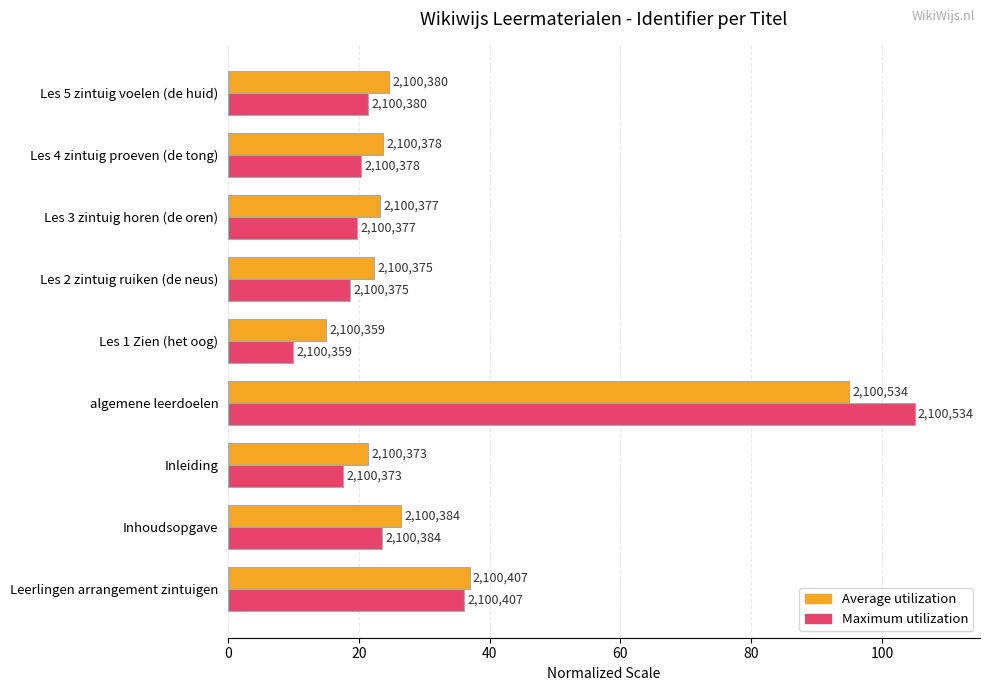

Which series has the largest total across all categories?

Average utilization